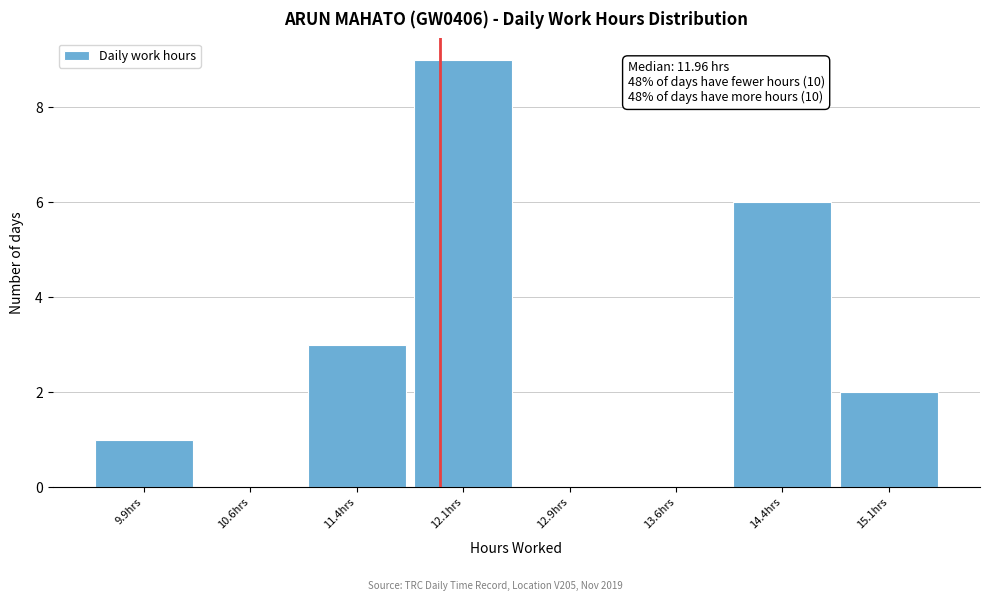

Over which range of the x-axis is the bar tallest?

11.75 to 12.50